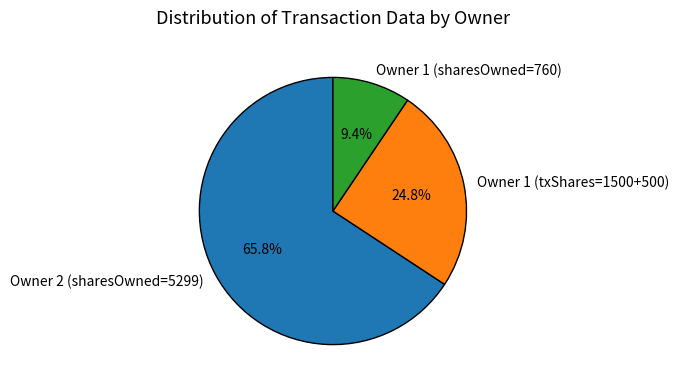

To the nearest percent, what is the average slice percentage?

33%